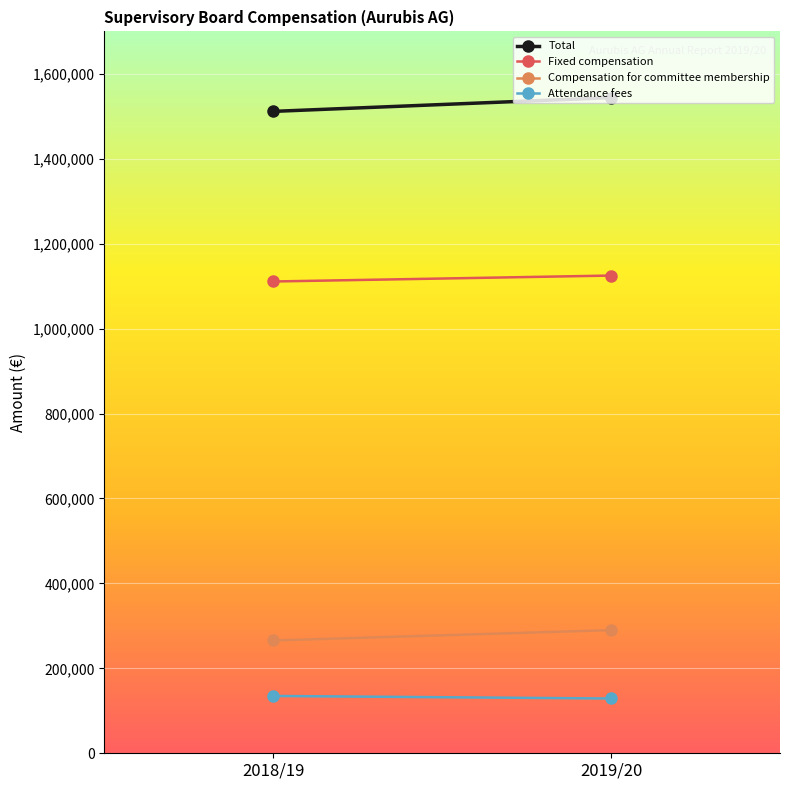

What position from the right is 2018/19?

2